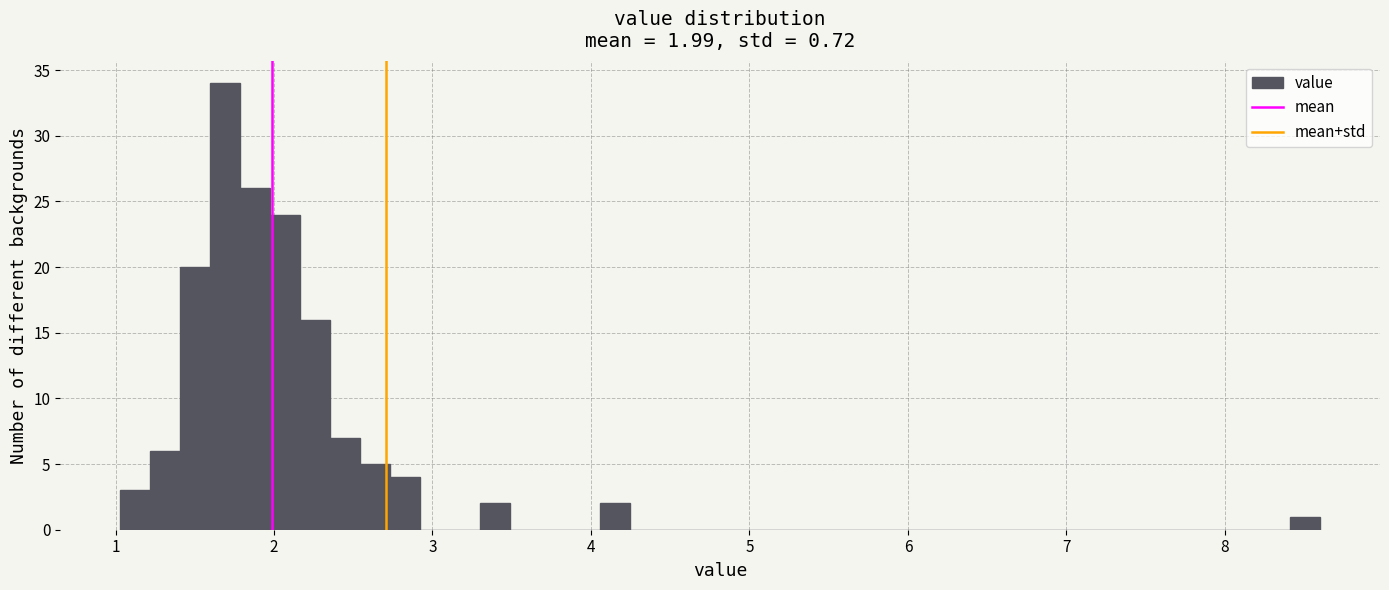

Around what value on the x-axis is the tallest bar? Give the approximate position of its centre, as read against the axis.

1.7